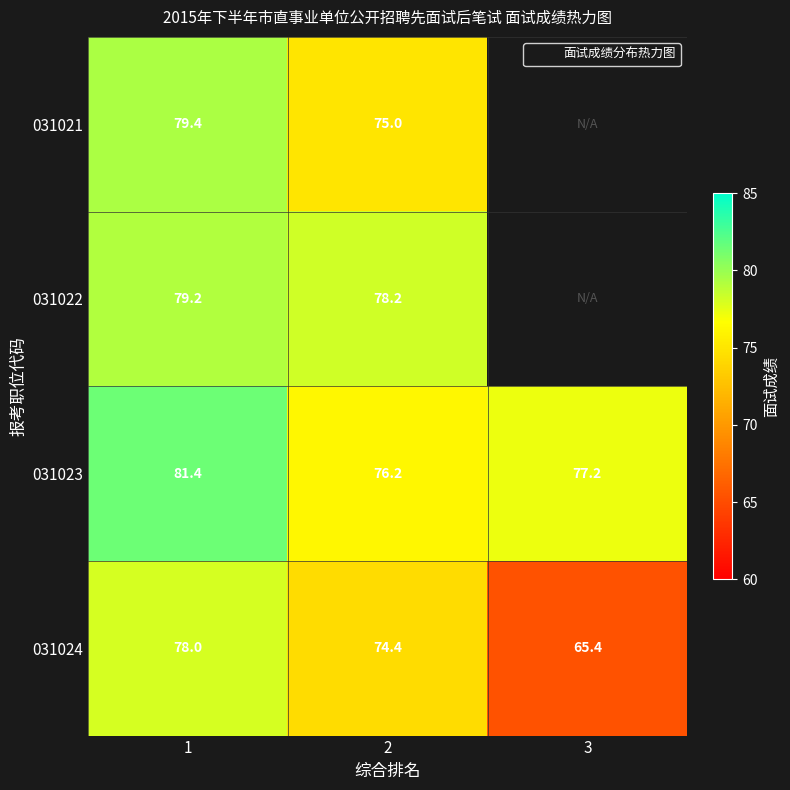

What is the lowest value of the 031023 series?

76.2